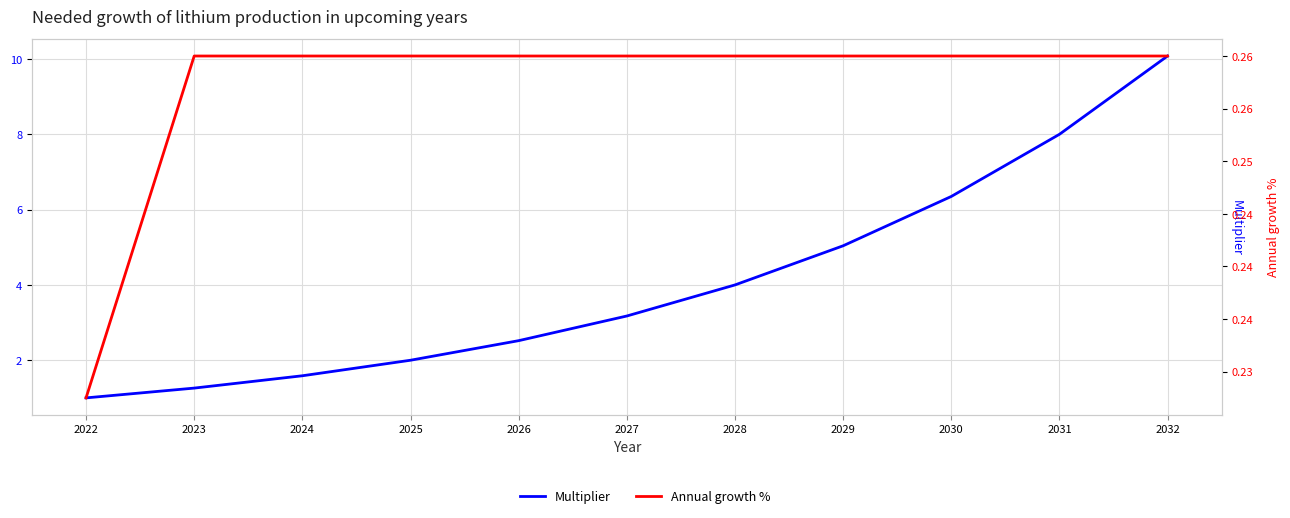

Is this an area chart (filled region under the line)?

No